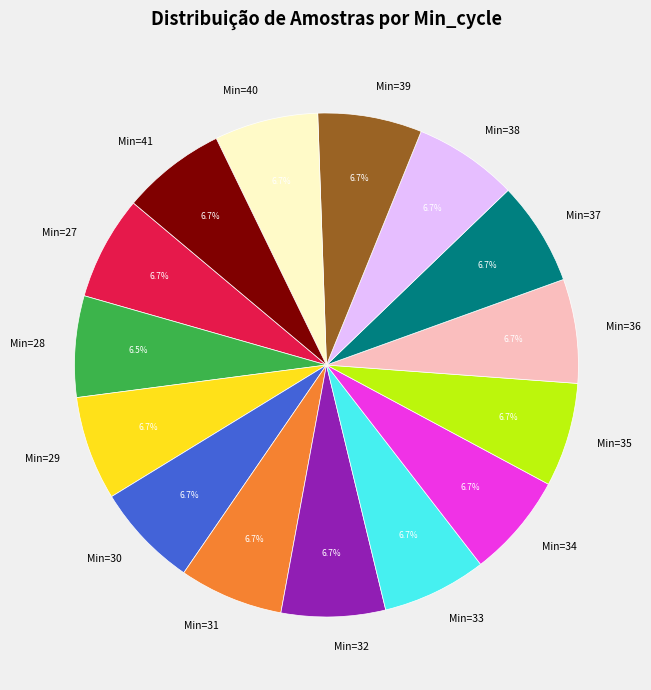

Count the number of slices in the pie.

15